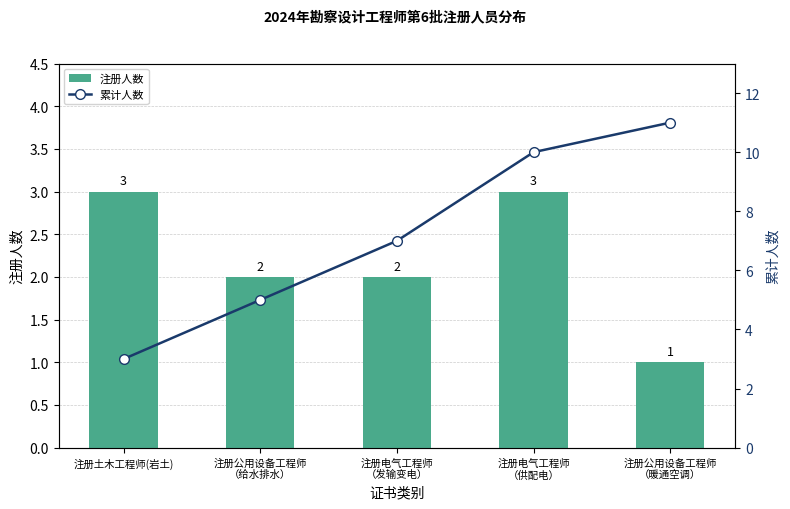

Where does the 累计人数 series first go above 7?

注册电气工程师
（供配电）